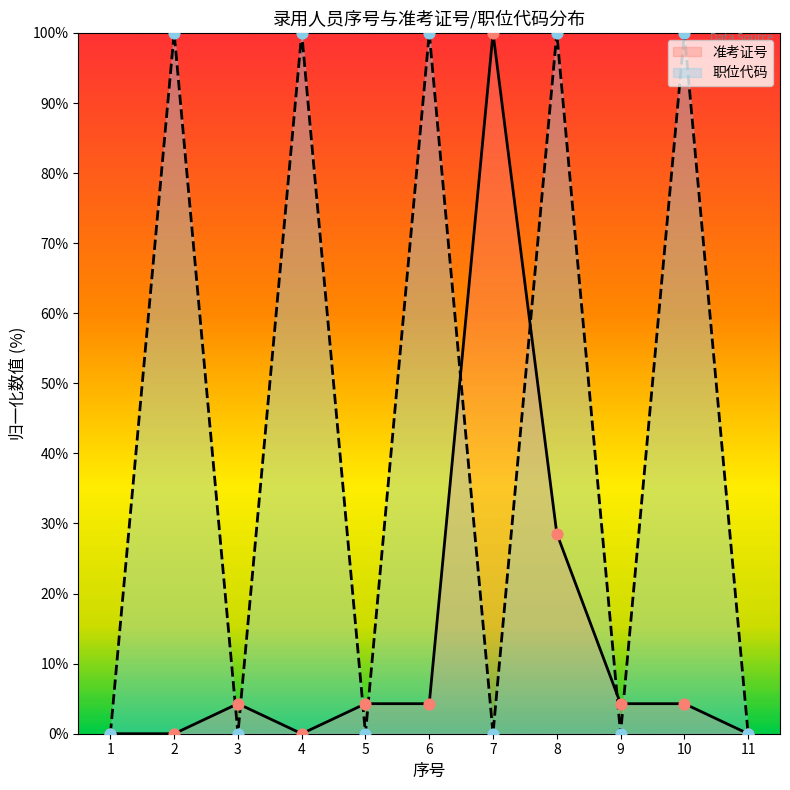

At how many categories does at least one series exceed 65?

6